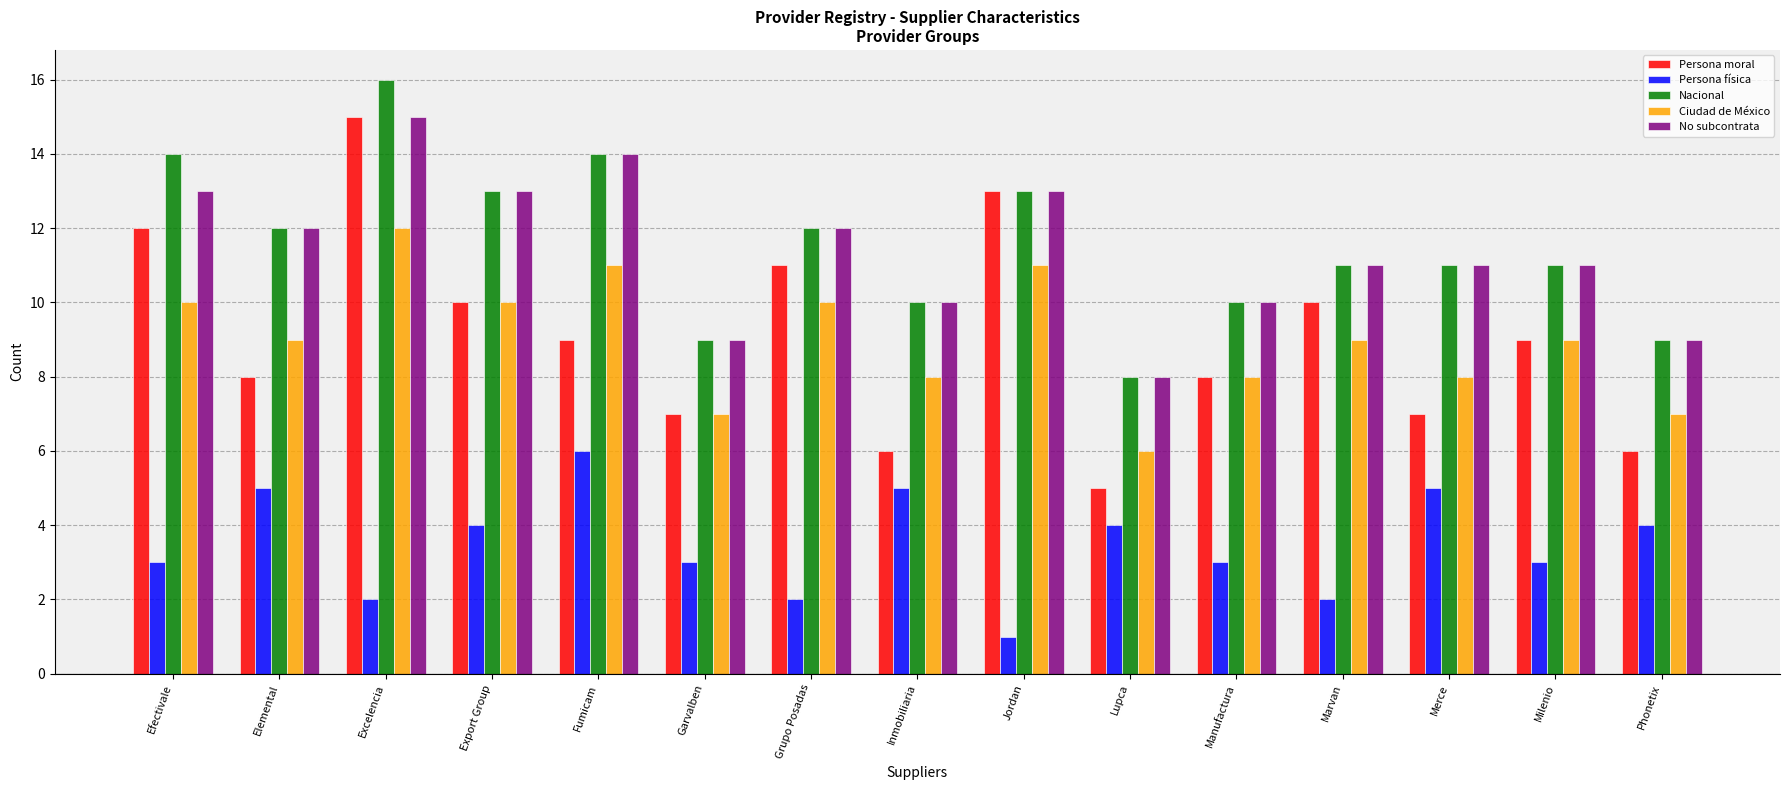

Reading left to right, transcribe all the data shown in this chart.

Persona moral: 12	8	15	10	9	7	11	6	13	5	8	10	7	9	6
Persona física: 3	5	2	4	6	3	2	5	1	4	3	2	5	3	4
Nacional: 14	12	16	13	14	9	12	10	13	8	10	11	11	11	9
Ciudad de México: 10	9	12	10	11	7	10	8	11	6	8	9	8	9	7
No subcontrata: 13	12	15	13	14	9	12	10	13	8	10	11	11	11	9